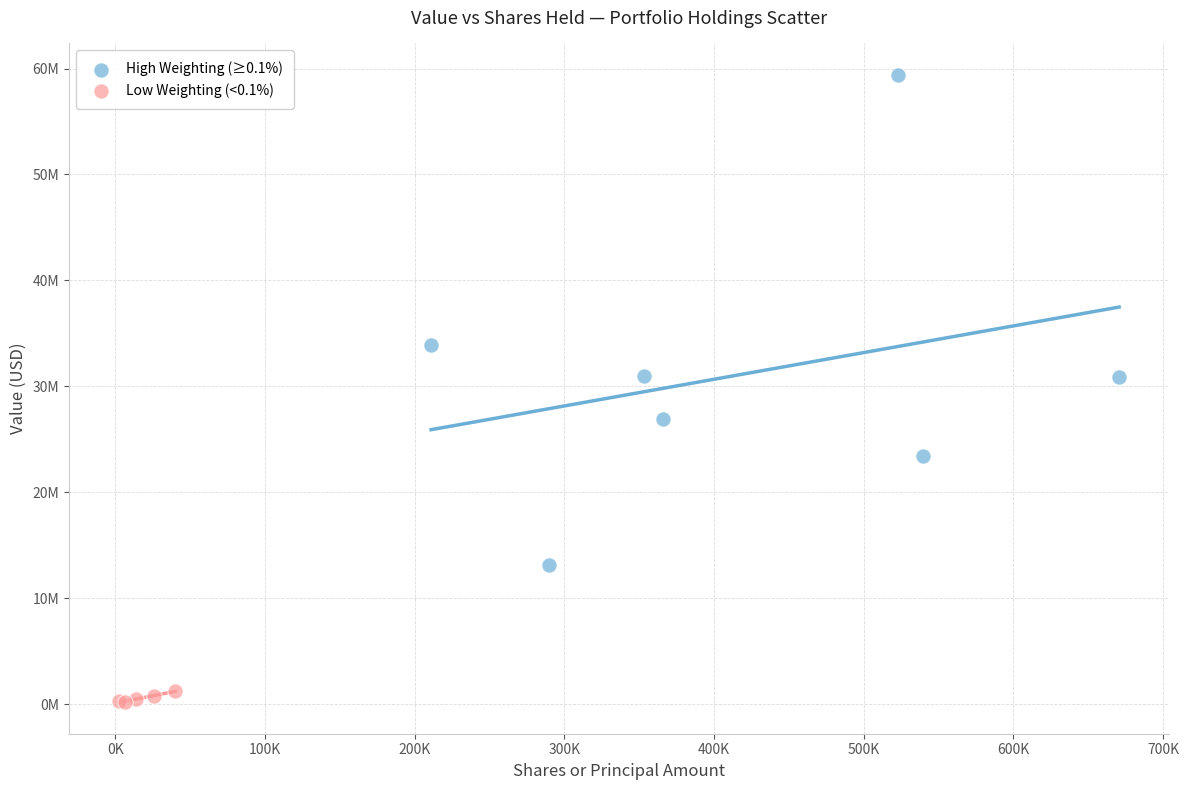

Which series has the largest Y range (max minus min)?

High Weighting (≥0.1%)